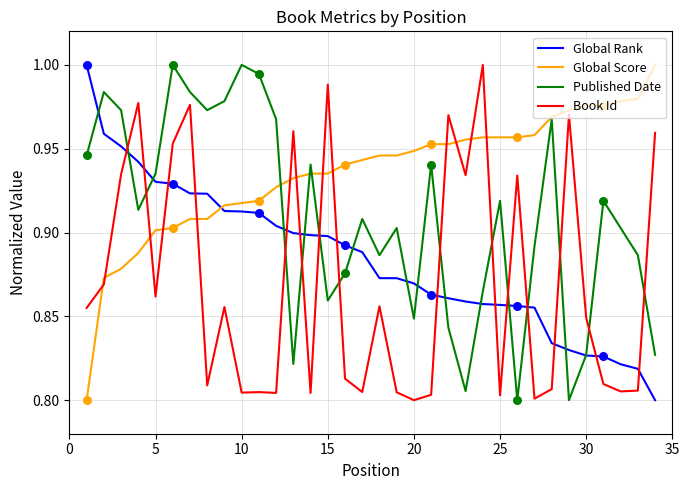

How many intersections are there between Book Id and Global Score?

13